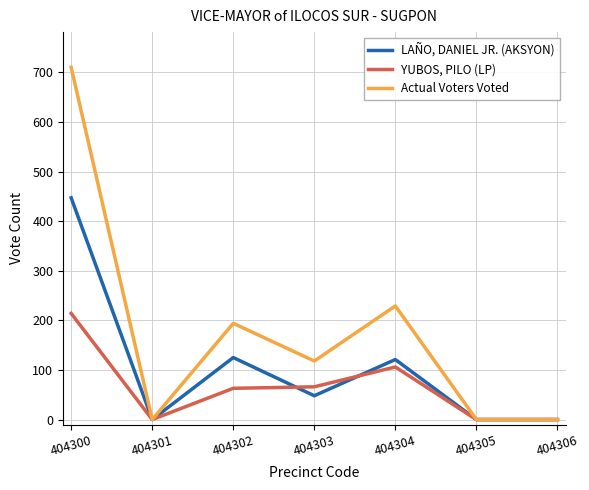

The LAÑO, DANIEL JR. (AKSYON) series shows 0 at 404305. True or false?

True